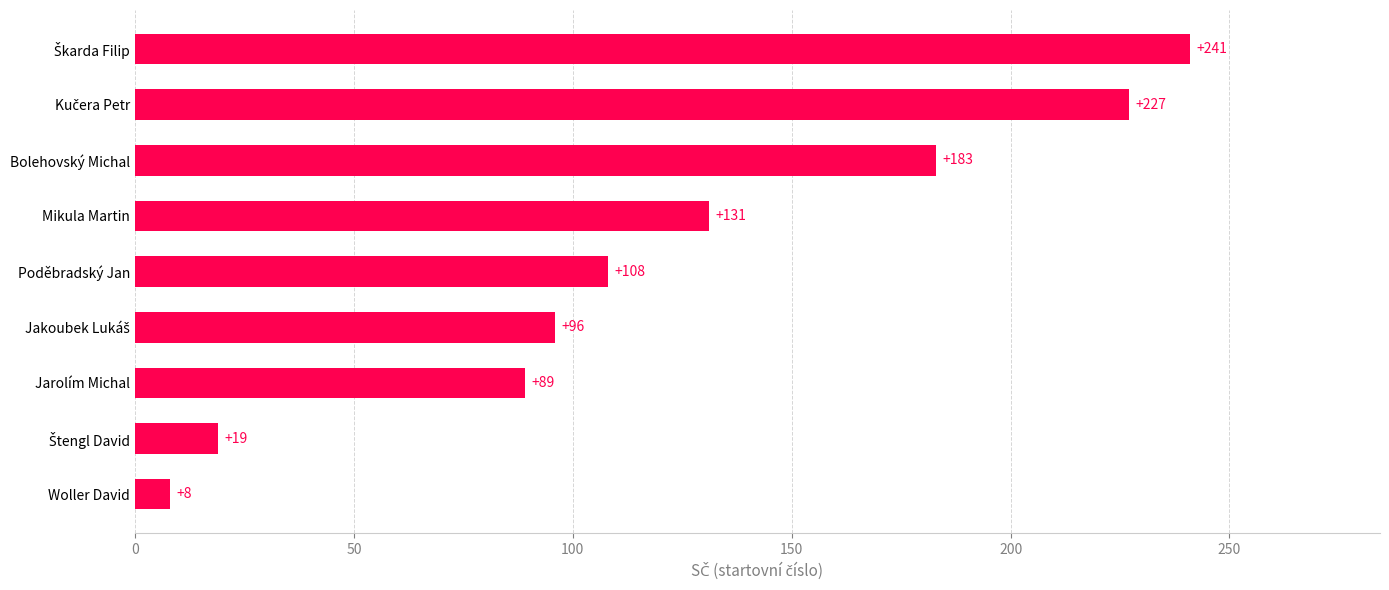

How many bars are there in total?

9